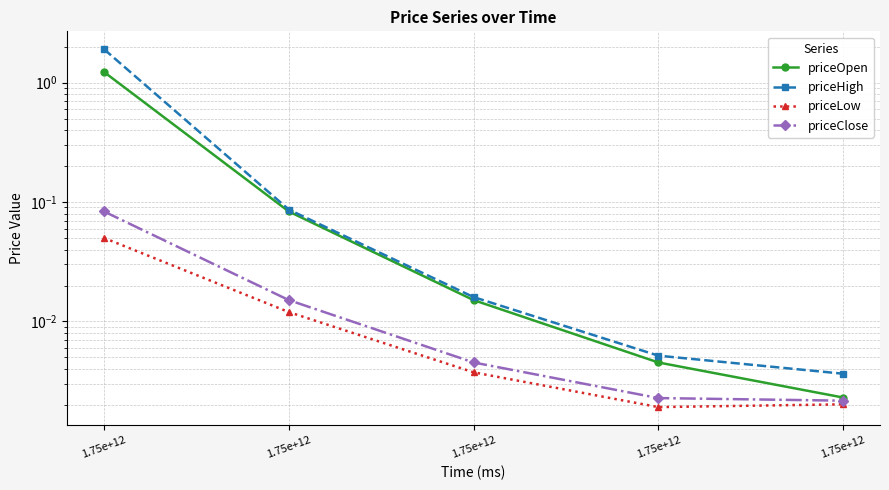

True or false: priceOpen and priceClose cross at least once.

False